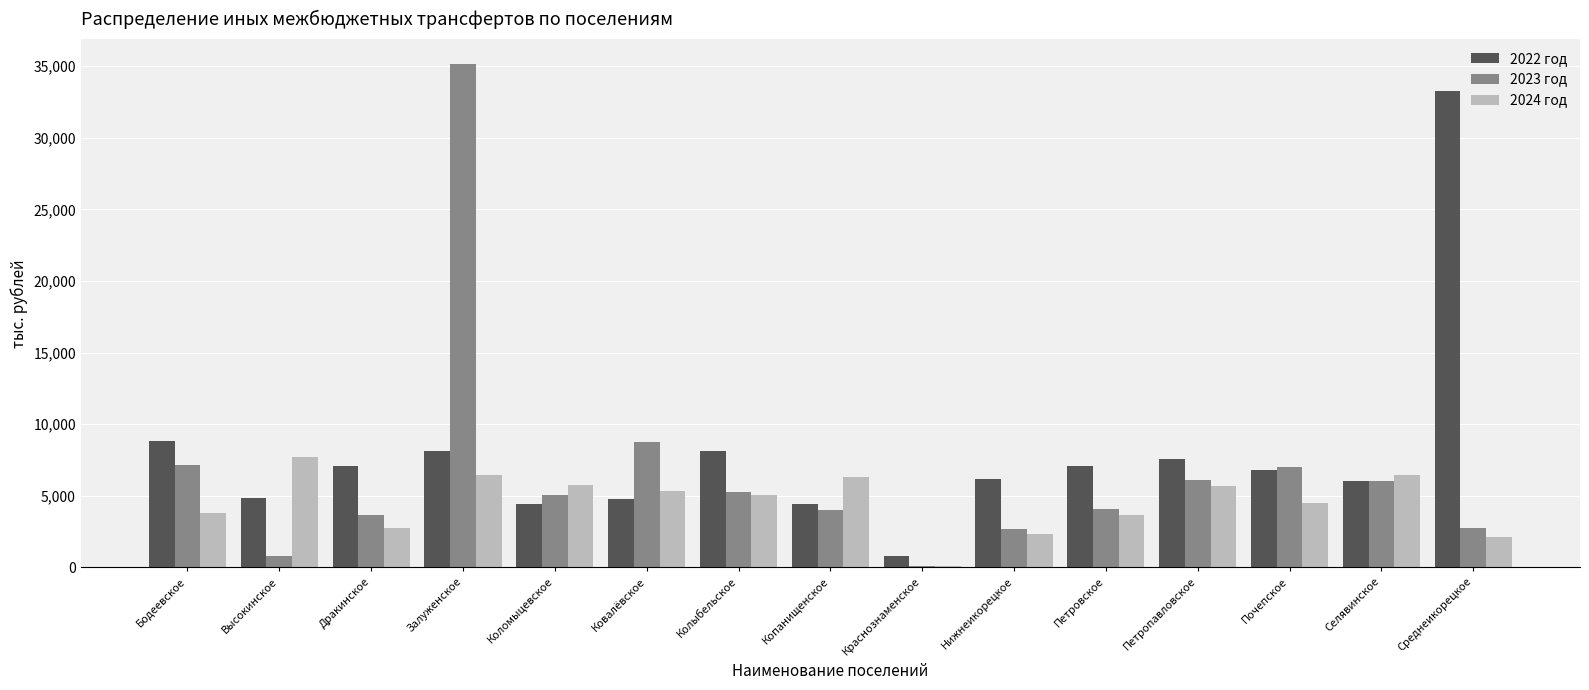

Which series has the widest spread of values?

2023 год